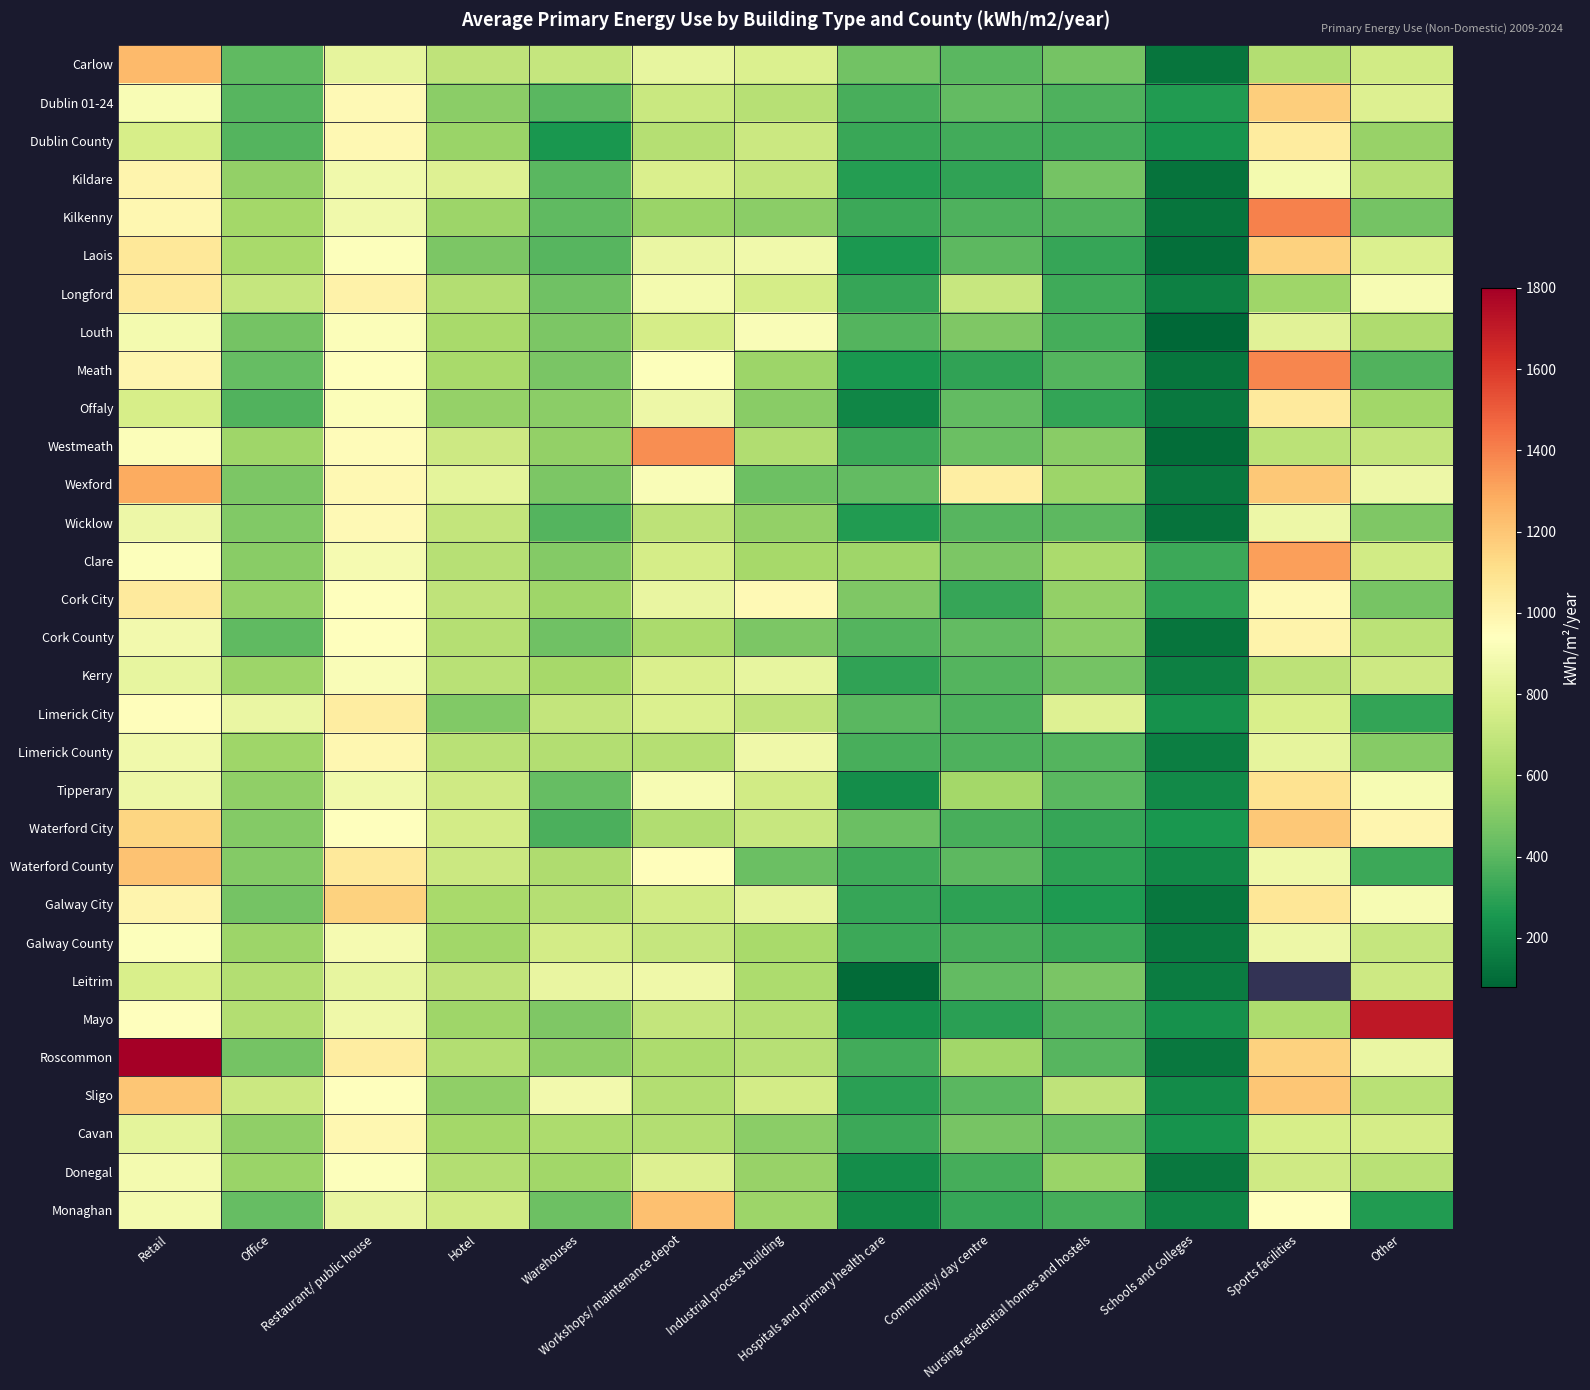

Rank the series by their maximum value, from highest to lowest.

Roscommon, Mayo, Kilkenny, Meath, Westmeath, Clare, Wexford, Carlow, Monaghan, Waterford County, Sligo, Waterford City, Dublin 01-24, Laois, Galway City, Tipperary, Longford, Offaly, Cork City, Dublin County, Limerick City, Cork County, Kildare, Cavan, Limerick County, Wicklow, Galway County, Donegal, Louth, Kerry, Leitrim